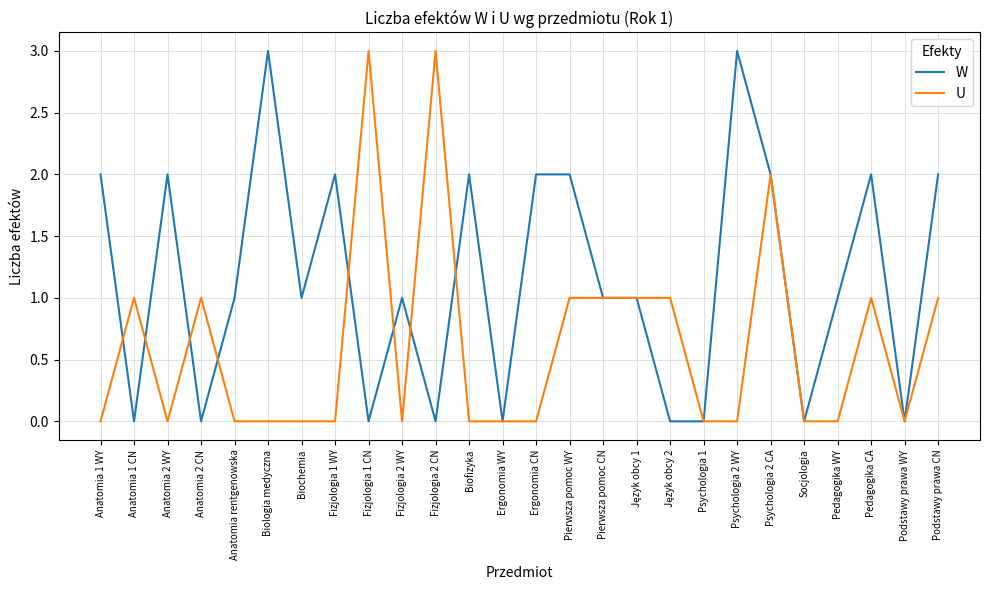

Count the W values in the range 0 to 2.

24